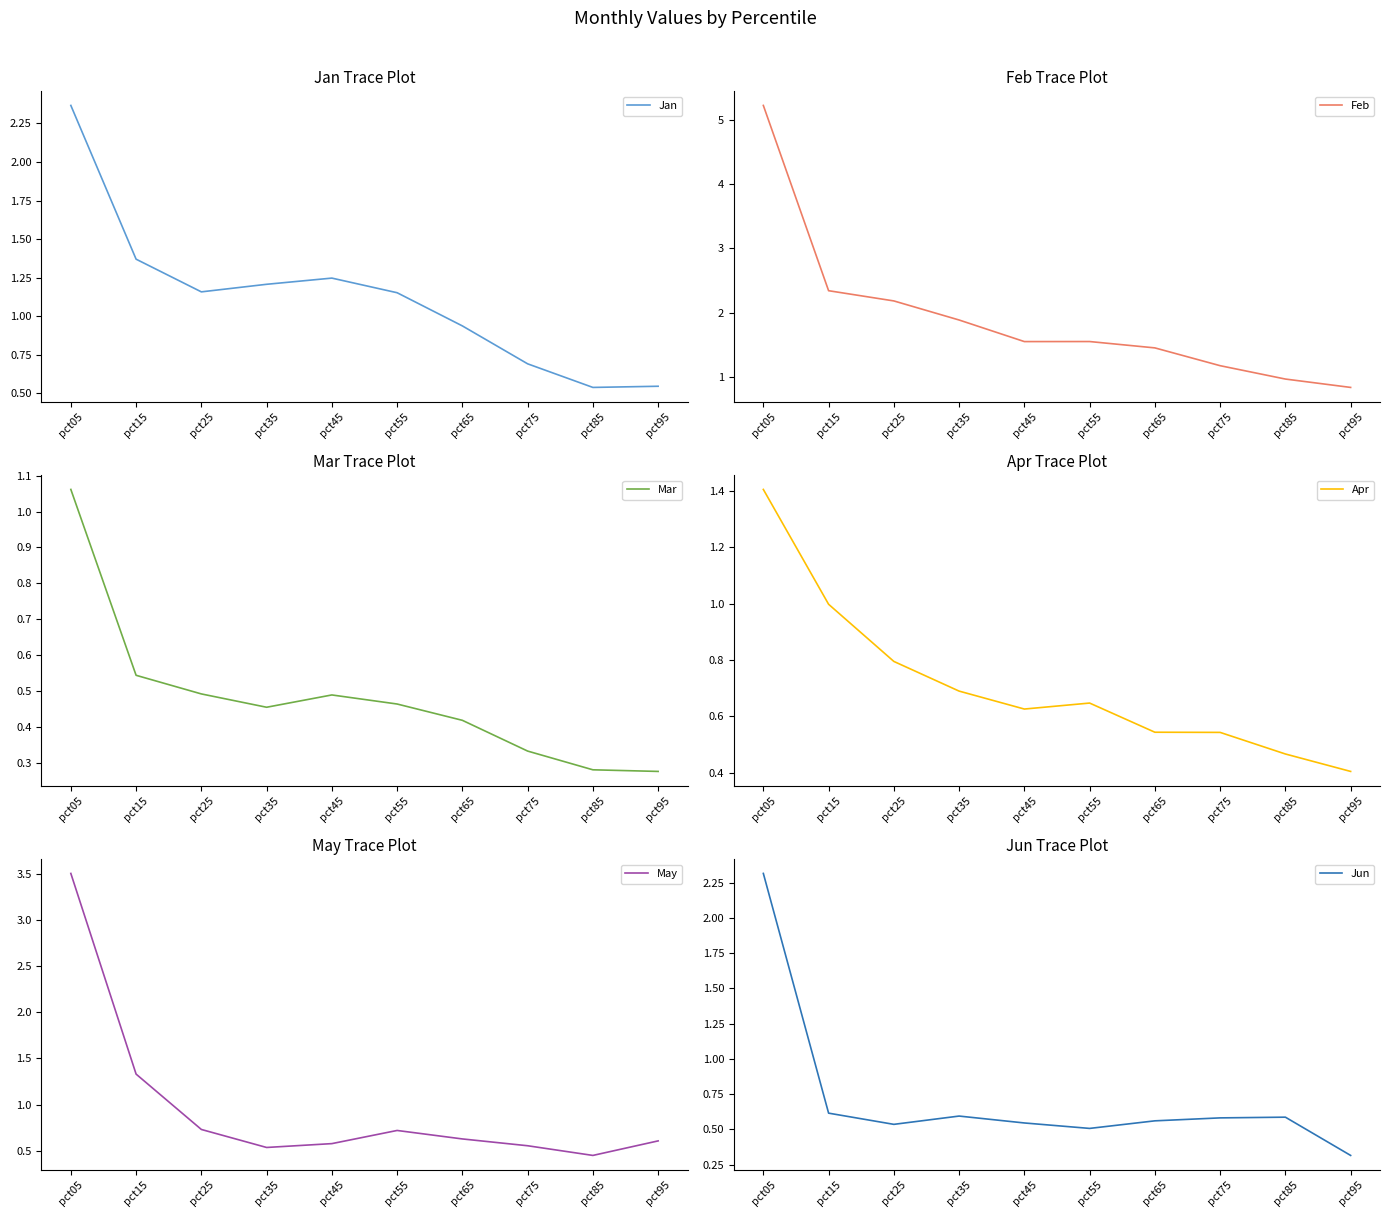

In Jun, how many points are higher than both neighbors (excluding endpoints)?

2